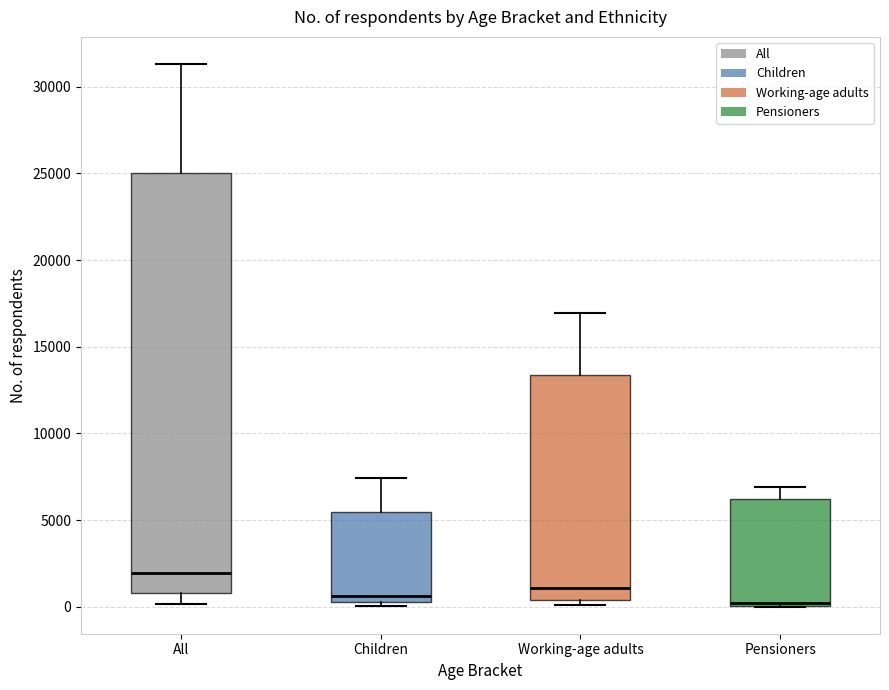

Reading left to right, read every box against the y-axis: the position of its median line, the range the box covers, and the ends of its whiskers. The values are not printed on the chart, so give them approximately, as read against the axis.

All: median 2000, box 1000 to 25000, whiskers 0 to 31500
Children: median 500 (just above the box's lower edge), box 500 to 5500, whiskers 0 to 7500
Working-age adults: median 1000, box 500 to 13500, whiskers 0 to 17000
Pensioners: median 0, box 0 to 6000, whiskers 0 to 7000